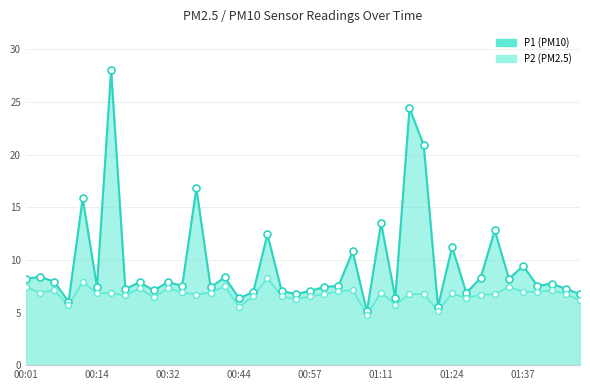

Which series reaches the maximum Y coordinate?

P1_line